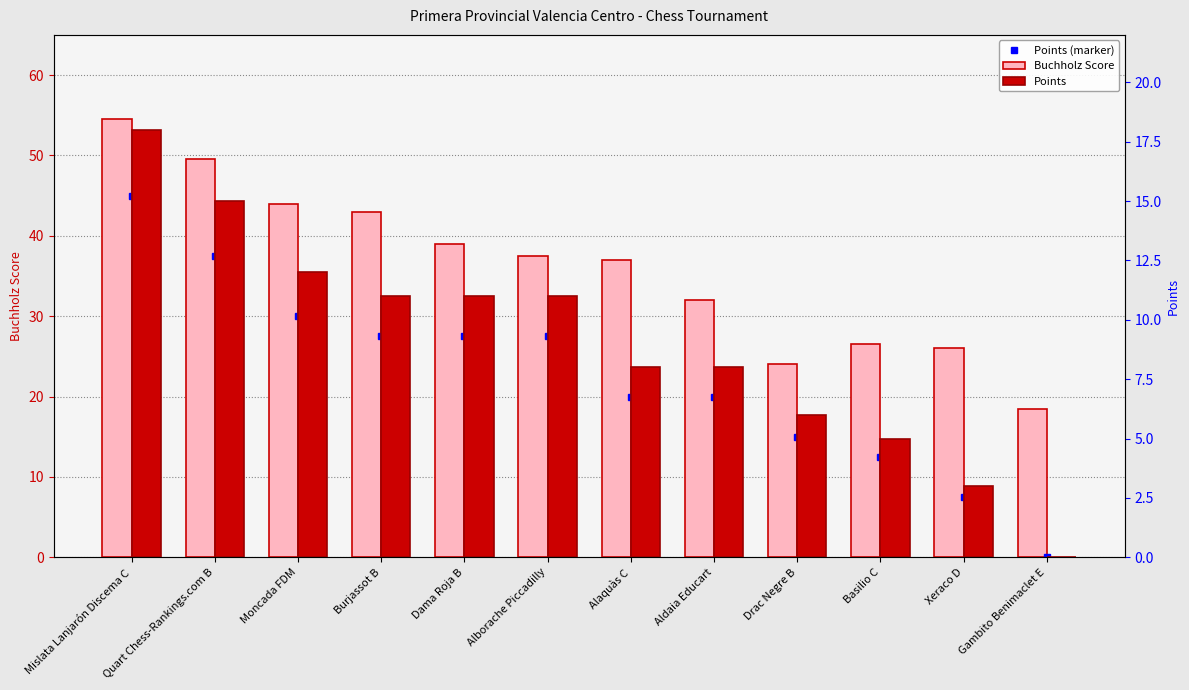

How many series are shown in this chart?

2